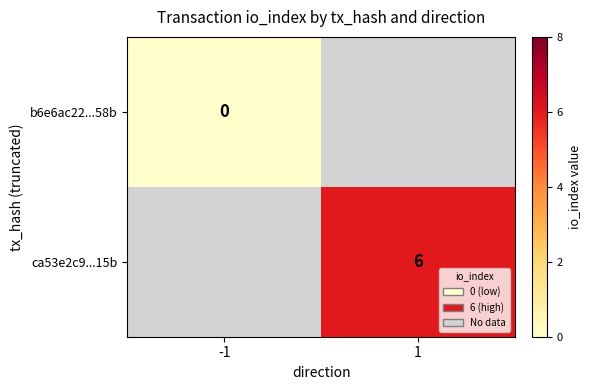

True or false: ca53e2c9...15b has a value of 10 at 1.

False